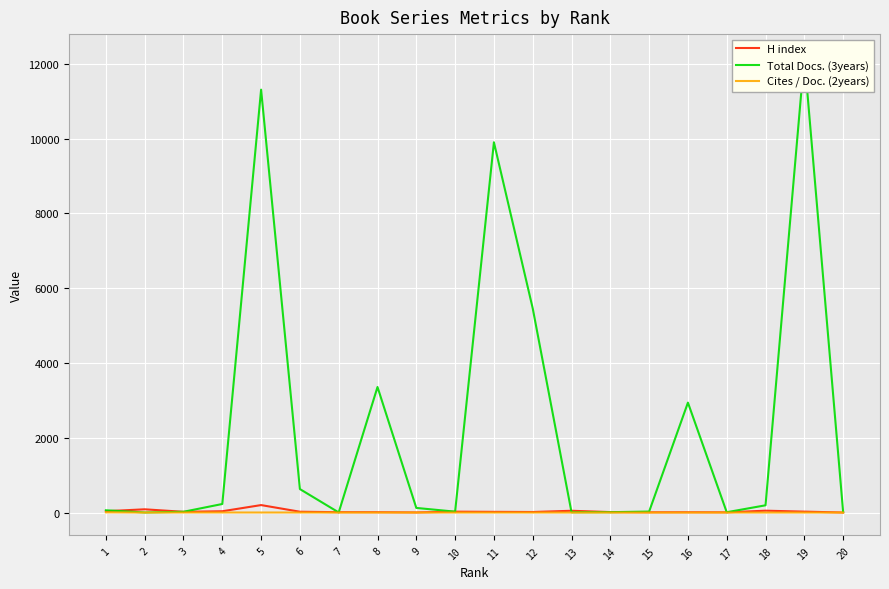

At which category is the sum across all series the highest?

19